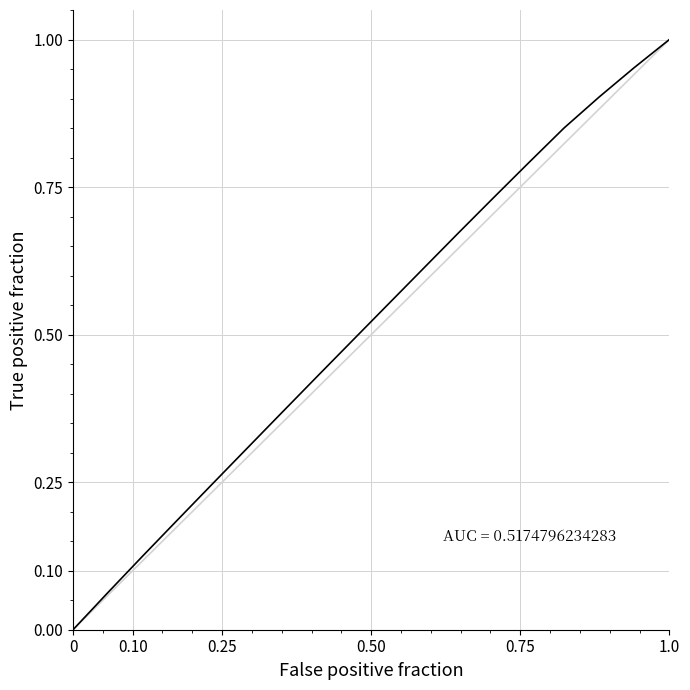

What is the sum of all values?

9.3